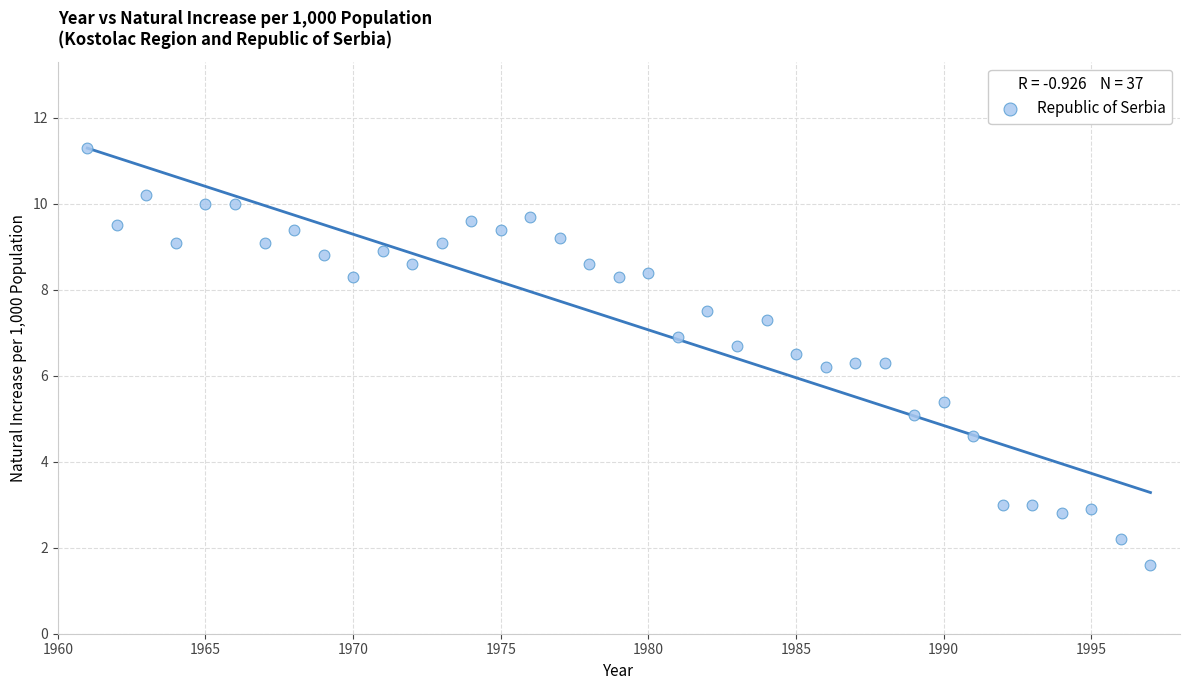

What is the range of X values (max minus min)?

36.0